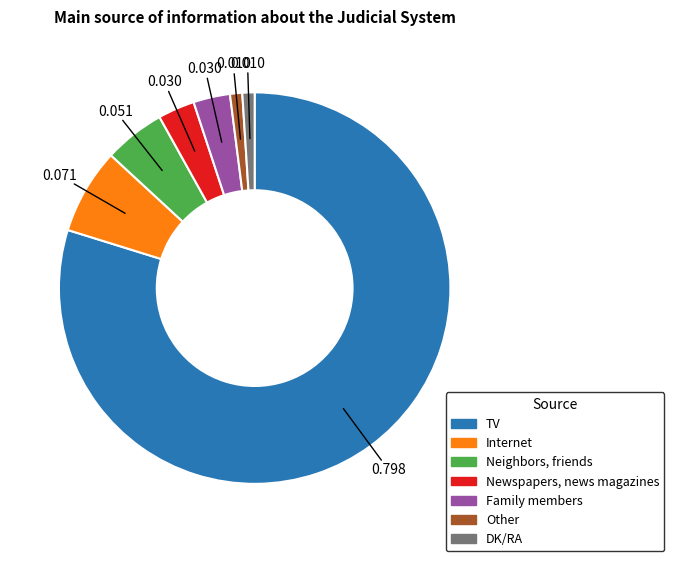

How many slices are in this pie chart?

7